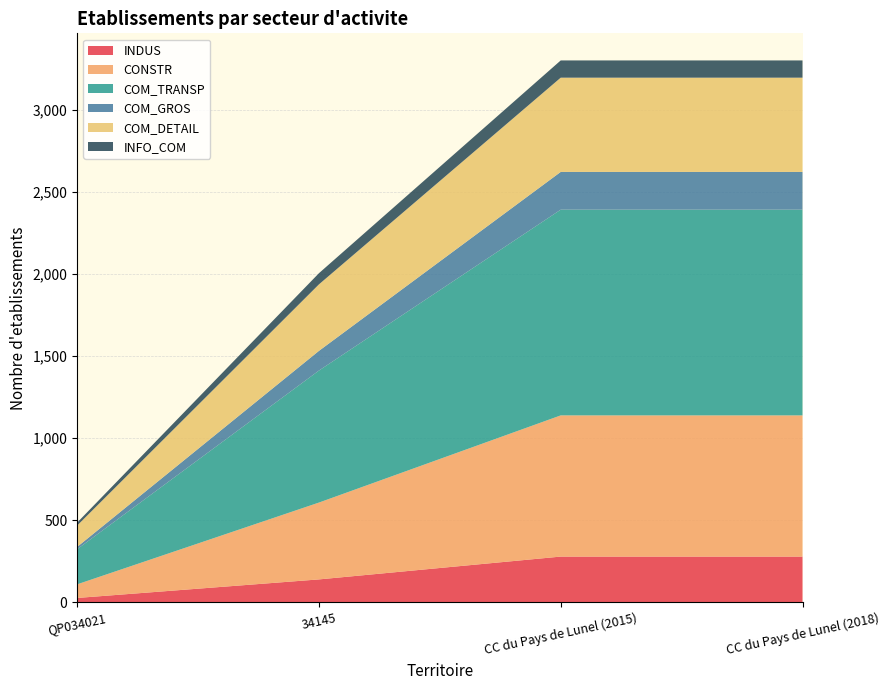

Reading left to right, extract all data points from this chart.

INDUS: 27	140	279	279
CONSTR: 83	468	860	860
COM_TRANSP: 214	804	1253	1253
COM_GROS: 14	120	230	230
COM_DETAIL: 130	405	574	574
INFO_COM: 18	68	105	105